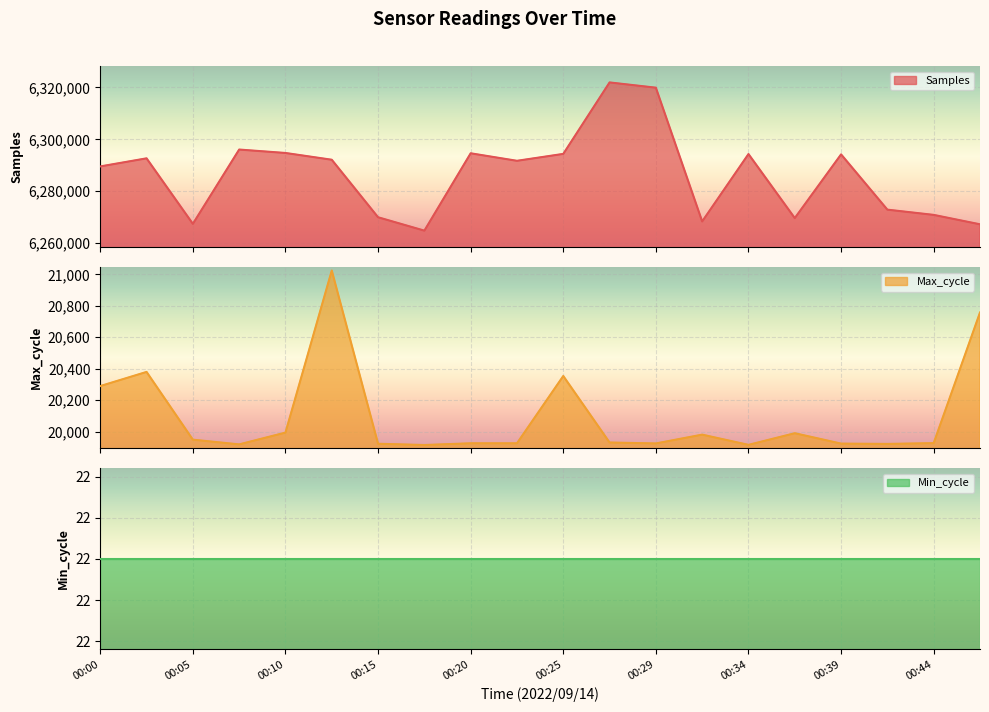

True or false: Max_cycle and Samples cross at least once.

False